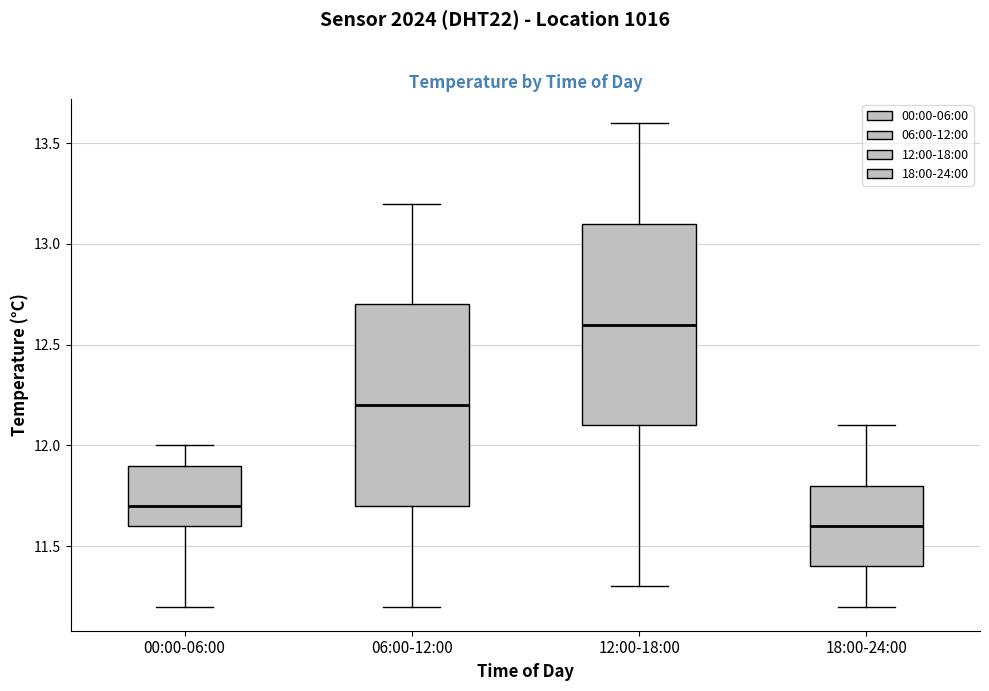

Reading left to right, read every box against the y-axis: the position of its median line, the range the box covers, and the ends of its whiskers. The values are not printed on the chart, so give them approximately, as read against the axis.

00:00-06:00: median 11.7, box 11.6 to 11.9, whiskers 11.2 to 12.0
06:00-12:00: median 12.2, box 11.7 to 12.7, whiskers 11.2 to 13.2
12:00-18:00: median 12.6, box 12.1 to 13.1, whiskers 11.3 to 13.6
18:00-24:00: median 11.6, box 11.4 to 11.8, whiskers 11.2 to 12.1